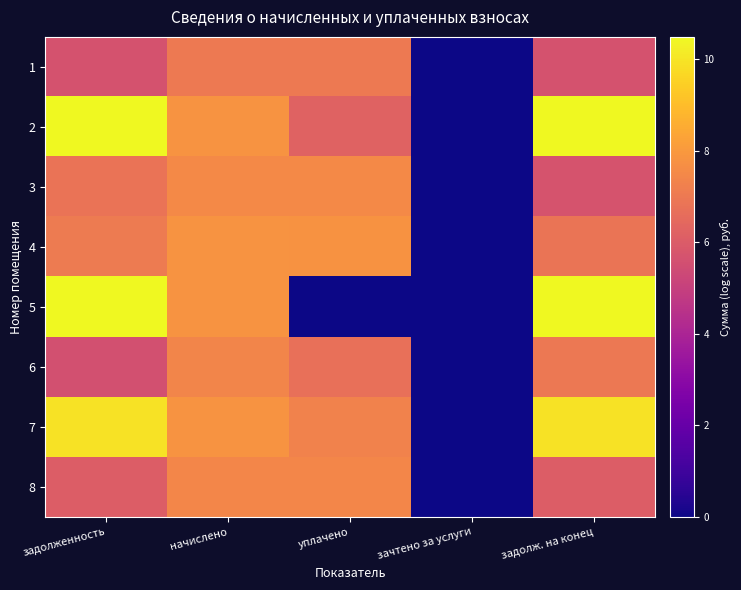

Which series has the largest range (max minus min)?

5